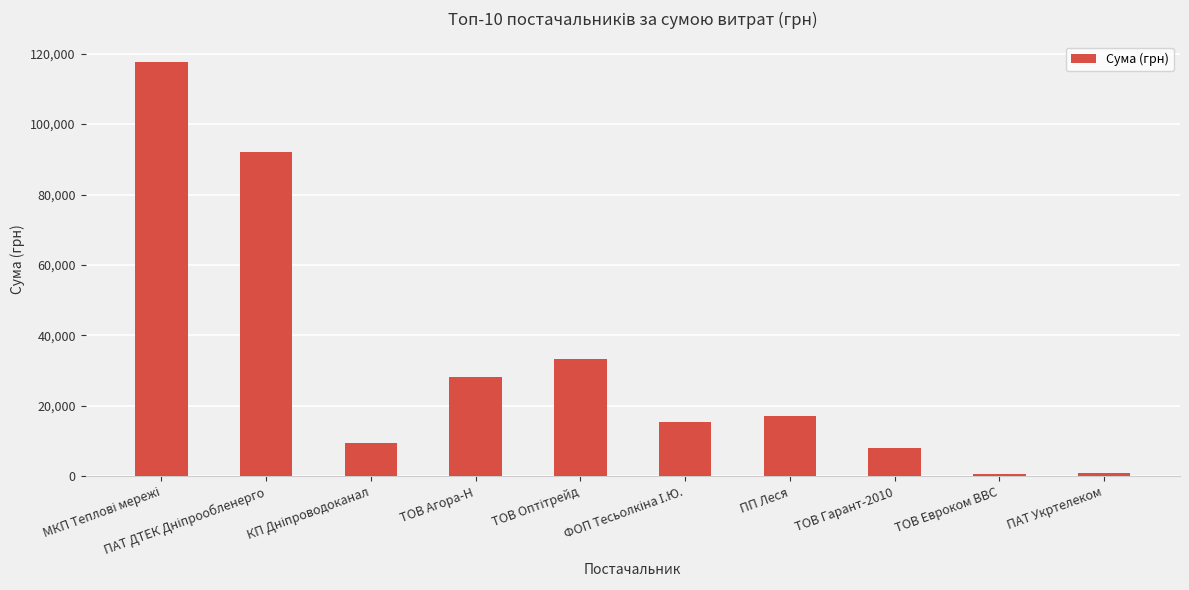

What is the difference between the second highest and second lowest values?

90928.3